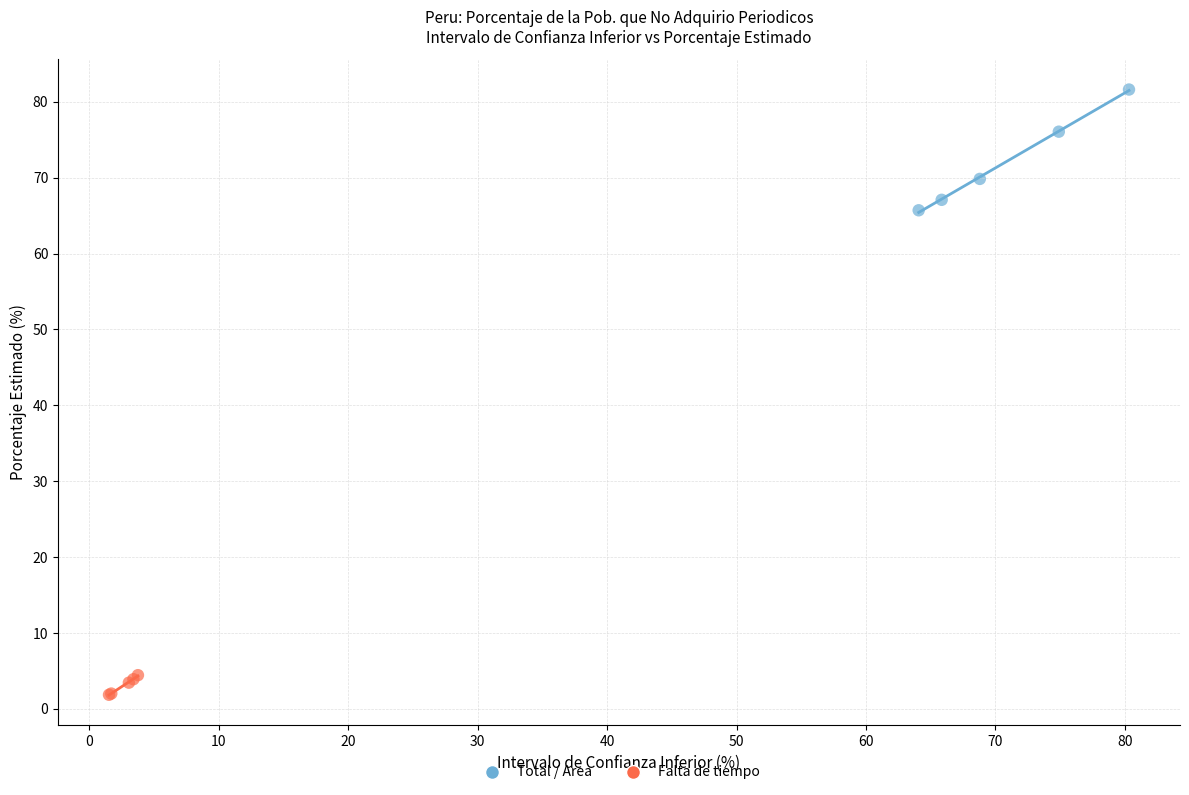

What are all the series names shown in the legend?

Total / Area, Falta de tiempo